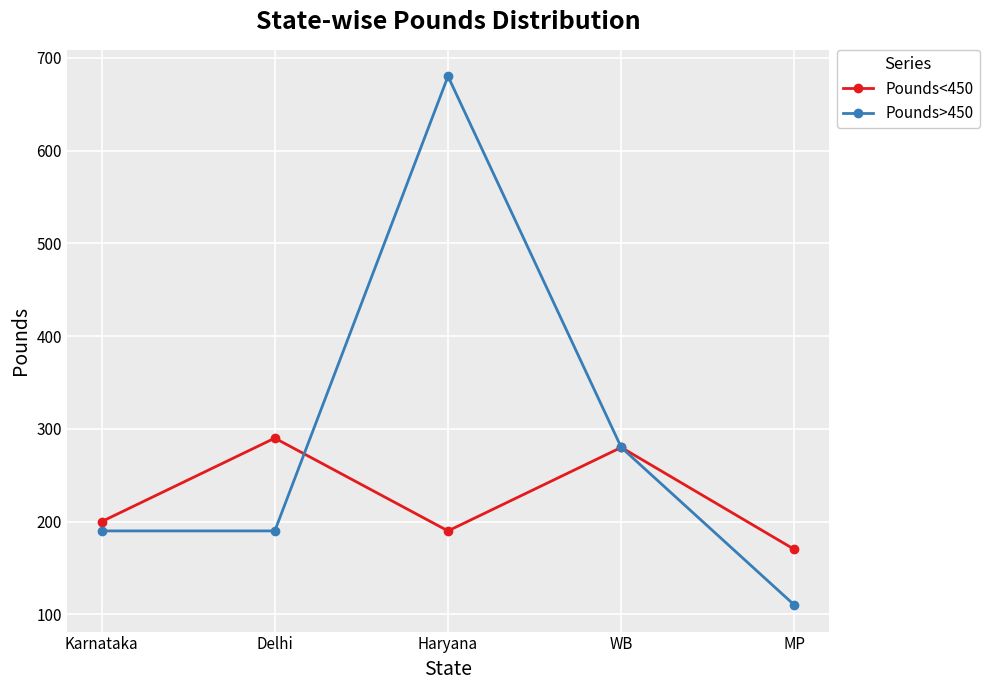

Reading left to right, list all the values displayed in this chart.

Pounds<450: 200	290	190	280	170
Pounds>450: 190	190	680	280	110